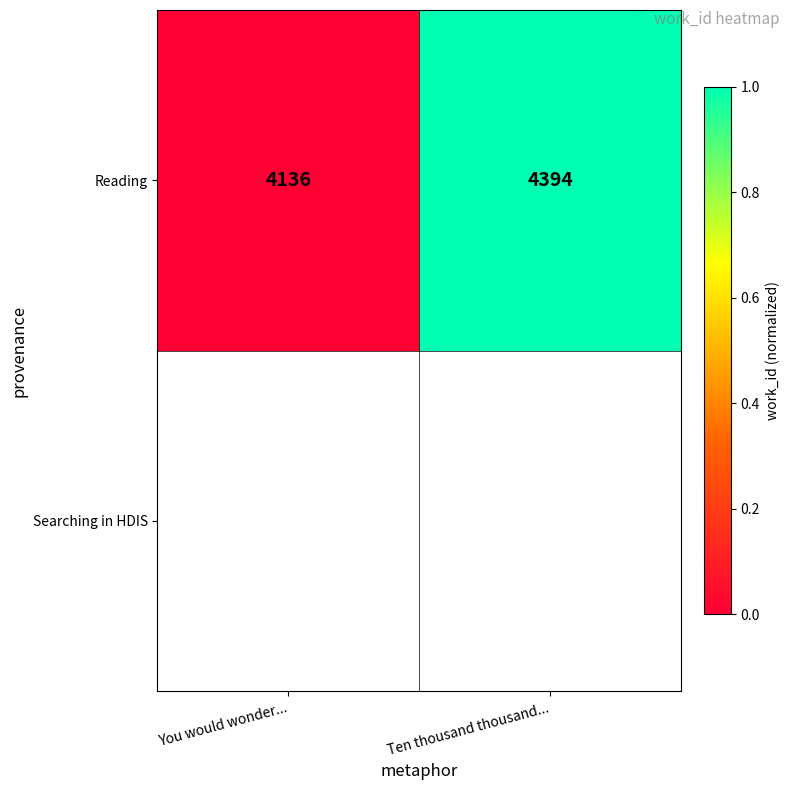

Between Ten thousand thousand... and You would wonder..., which is larger?

Ten thousand thousand...